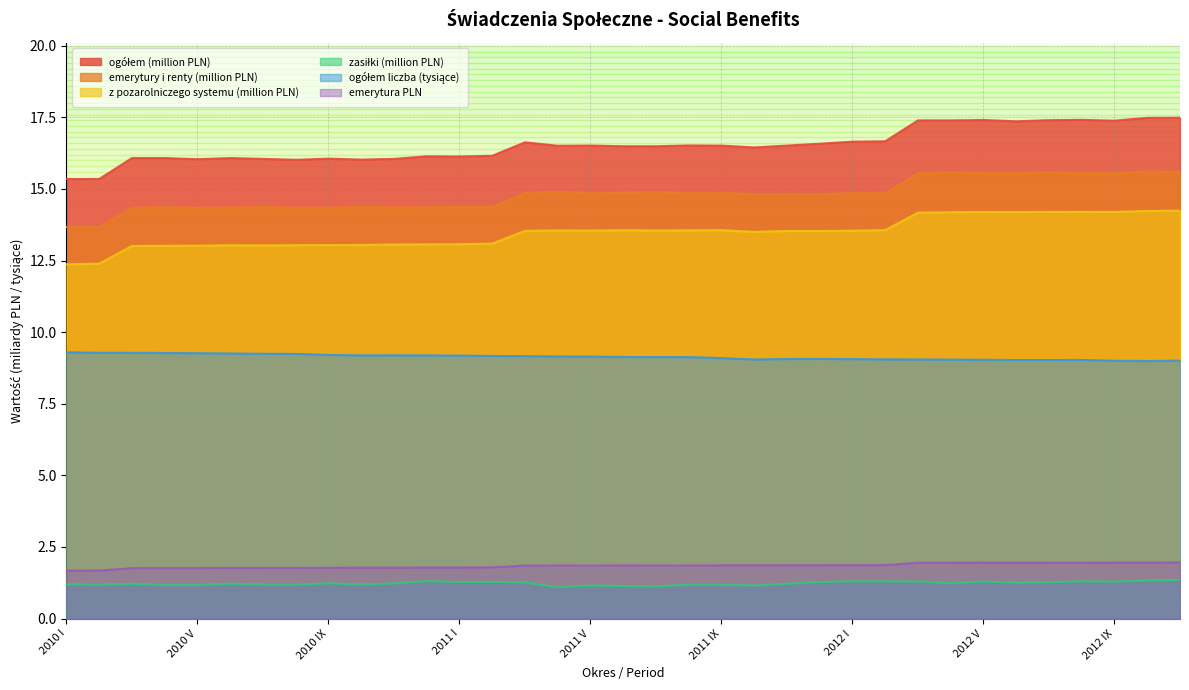

What is the value of the emerytura PLN point at the 22nd from the left?

1.9